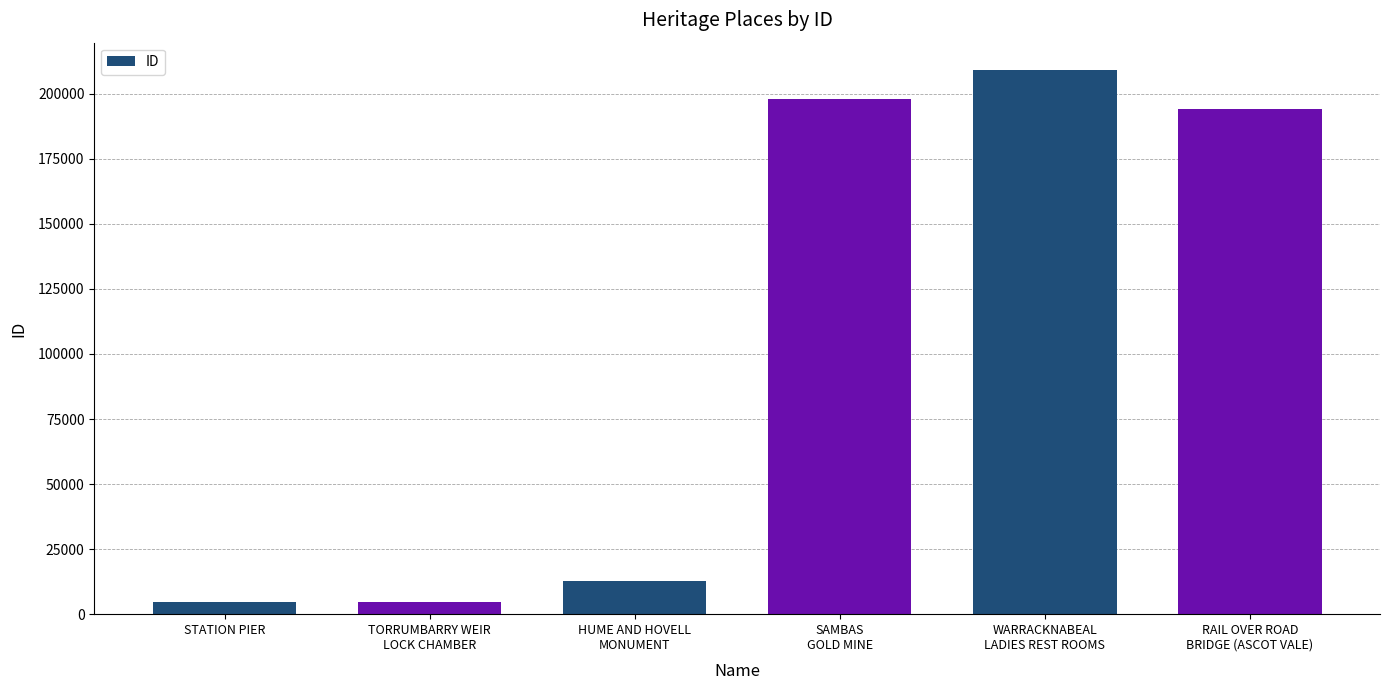

What is the ratio of the value at HUME AND HOVELL
MONUMENT to the value at TORRUMBARRY WEIR
LOCK CHAMBER?

2.8